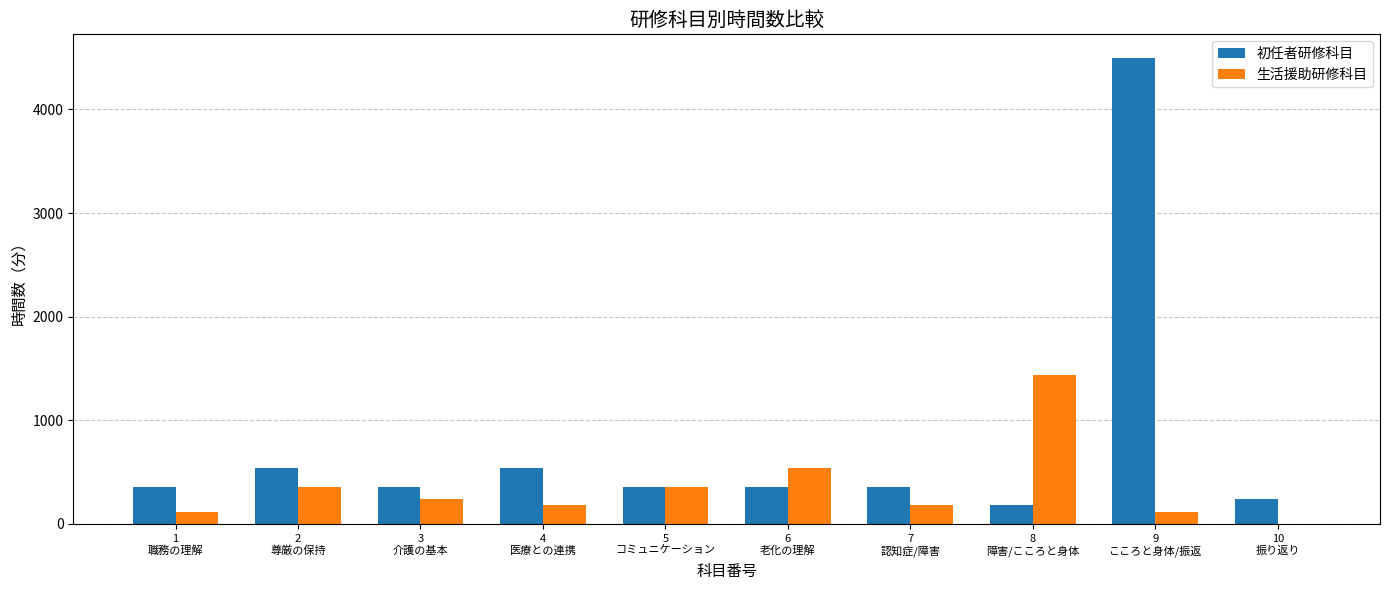

At which category is the sum across all series the highest?

9
こころと身体/振返